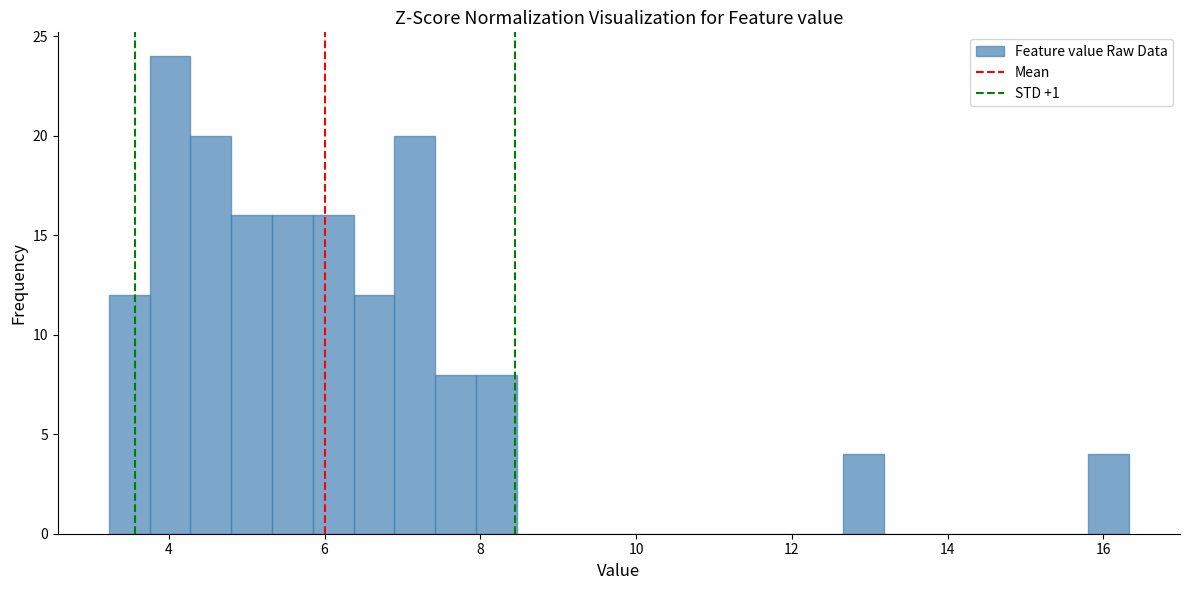

Read against the x-axis, roughly where is the centre of the tallest bar?

4.0